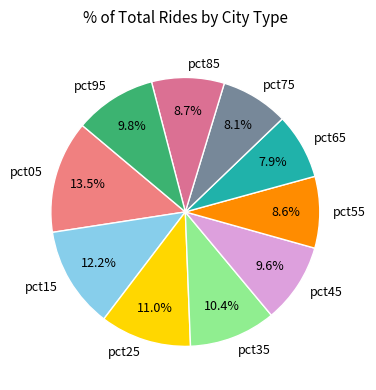

Between pct45 and pct85, which is larger?

pct45